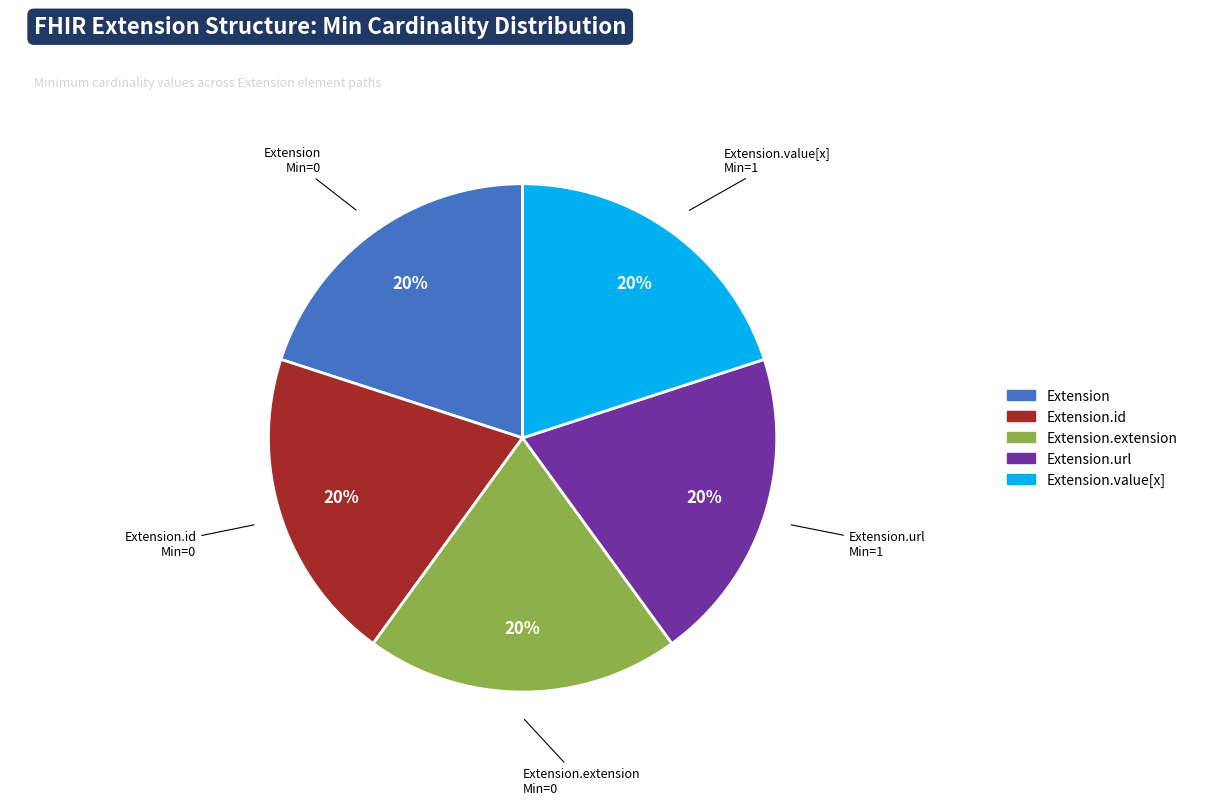

Is there a majority slice in this chart?

No